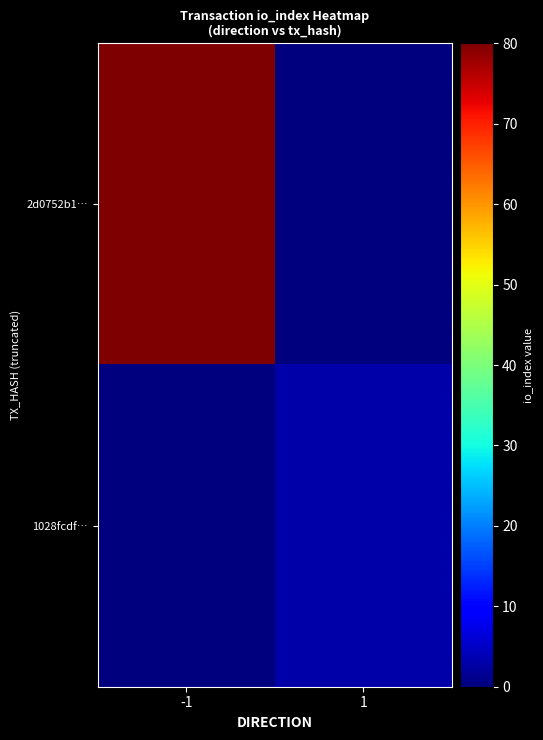

Which series changed the most between -1 and 1?

2d0752b1…